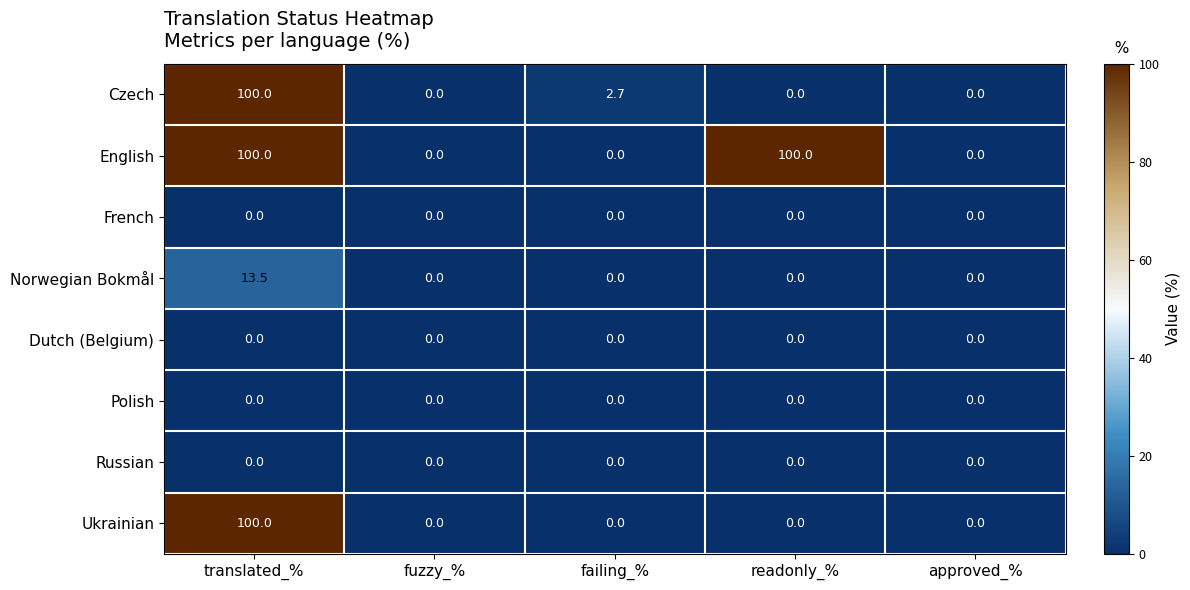

Is the value of Dutch (Belgium) at approved_% greater than the value of English at translated_%?

No